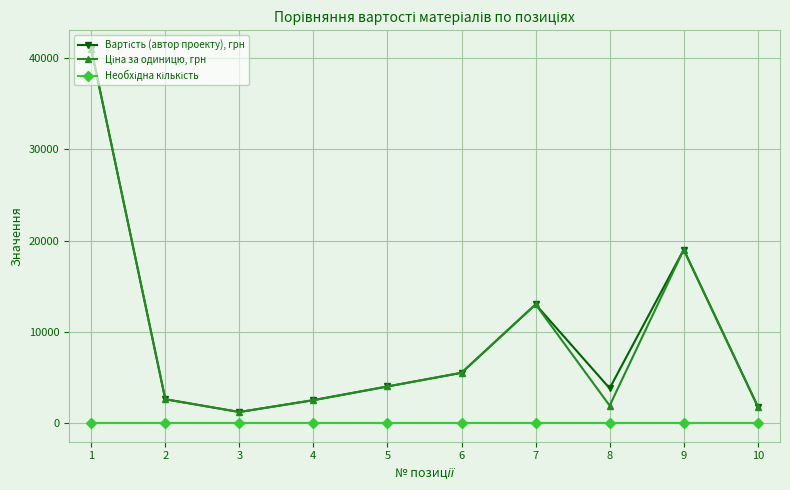

What is the value of the Ціна за одиницю, грн point at the 4th from the left?

2500